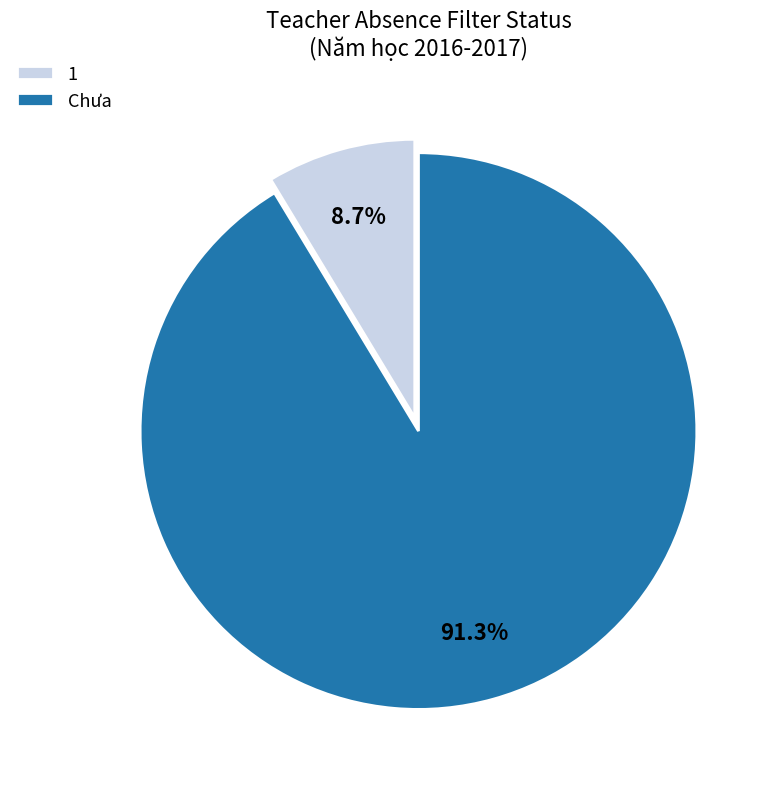

To the nearest percent, what is the average slice percentage?

50%